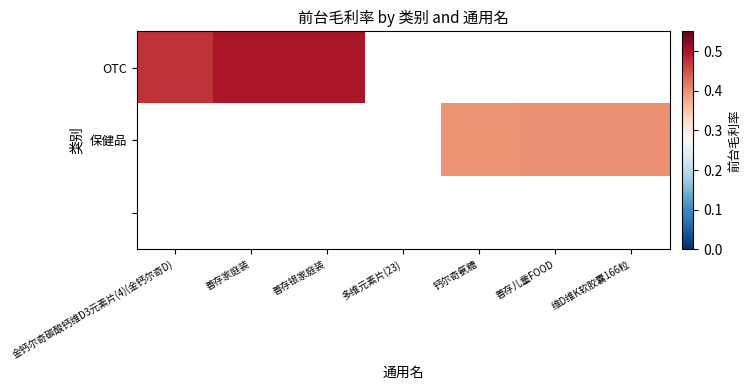

How many series are shown in this chart?

3